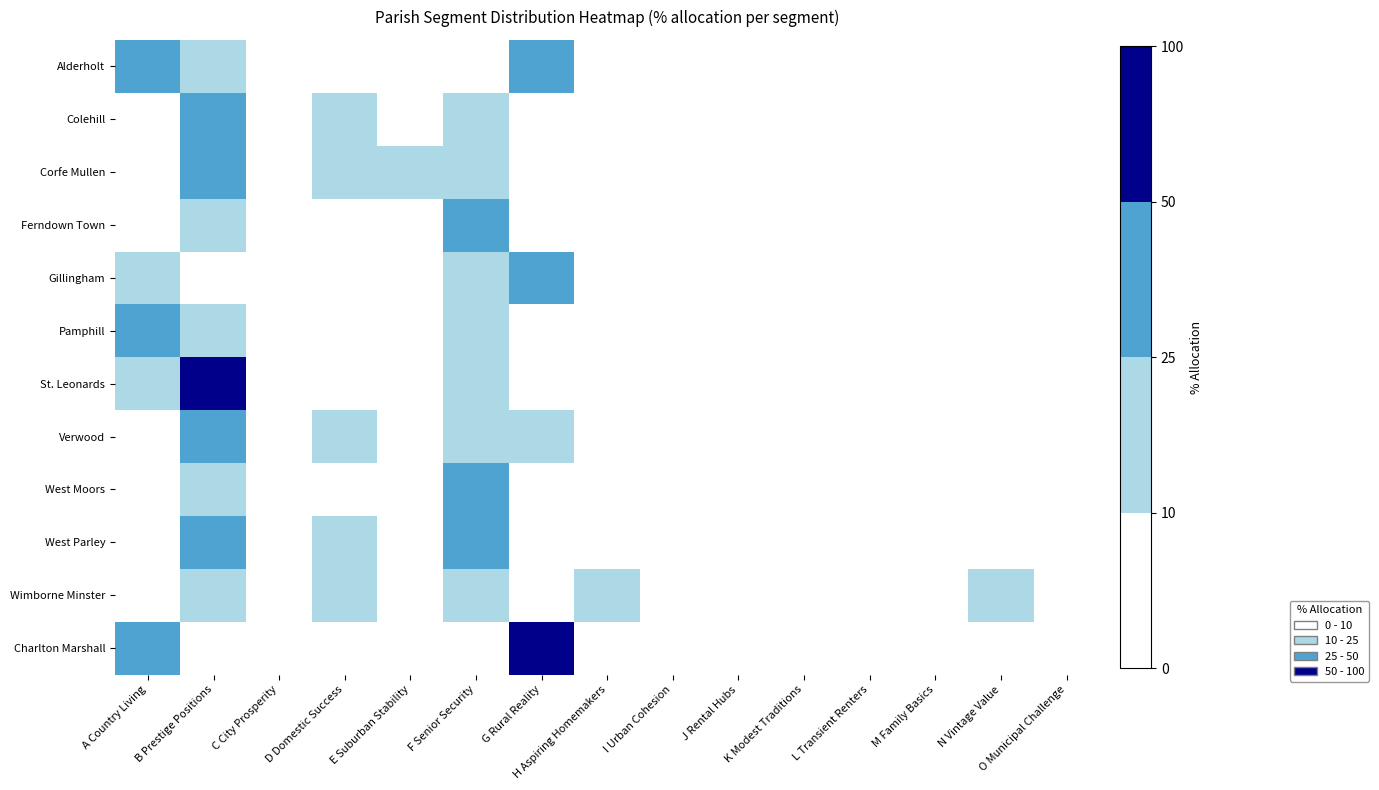

Reading right to left, transcribe all the data shown in this chart.

Alderholt: O Municipal Challenge=0.0	N Vintage Value=0.0	M Family Basics=0.0	L Transient Renters=0.0	K Modest Traditions=0.0	J Rental Hubs=0.0	I Urban Cohesion=0.0	H Aspiring Homemakers=0.7	G Rural Reality=32.3	F Senior Security=5.4	E Suburban Stability=3.8	D Domestic Success=9.0	C City Prosperity=0.0	B Prestige Positions=15.9	A Country Living=32.8
Colehill: O Municipal Challenge=0.2	N Vintage Value=1.6	M Family Basics=0.6	L Transient Renters=0.7	K Modest Traditions=0.3	J Rental Hubs=0.3	I Urban Cohesion=0.0	H Aspiring Homemakers=6.2	G Rural Reality=3.4	F Senior Security=16.9	E Suburban Stability=9.6	D Domestic Success=13.3	C City Prosperity=0.0	B Prestige Positions=39.8	A Country Living=6.0
Corfe Mullen: O Municipal Challenge=0.4	N Vintage Value=1.5	M Family Basics=2.5	L Transient Renters=0.8	K Modest Traditions=0.6	J Rental Hubs=1.2	I Urban Cohesion=0.6	H Aspiring Homemakers=9.6	G Rural Reality=1.7	F Senior Security=16.9	E Suburban Stability=16.0	D Domestic Success=15.8	C City Prosperity=0.0	B Prestige Positions=30.3	A Country Living=1.9
Ferndown Town: O Municipal Challenge=0.4	N Vintage Value=8.7	M Family Basics=4.4	L Transient Renters=1.1	K Modest Traditions=1.9	J Rental Hubs=2.0	I Urban Cohesion=0.0	H Aspiring Homemakers=5.0	G Rural Reality=2.8	F Senior Security=30.4	E Suburban Stability=7.4	D Domestic Success=9.0	C City Prosperity=0.0	B Prestige Positions=24.5	A Country Living=2.5
Gillingham: O Municipal Challenge=0.6	N Vintage Value=5.2	M Family Basics=1.1	L Transient Renters=3.5	K Modest Traditions=2.3	J Rental Hubs=2.7	I Urban Cohesion=0.0	H Aspiring Homemakers=8.1	G Rural Reality=34.4	F Senior Security=13.0	E Suburban Stability=6.2	D Domestic Success=5.7	C City Prosperity=0.0	B Prestige Positions=4.1	A Country Living=13.2
Pamphill: O Municipal Challenge=0.0	N Vintage Value=1.0	M Family Basics=1.6	L Transient Renters=0.0	K Modest Traditions=0.0	J Rental Hubs=0.0	I Urban Cohesion=0.0	H Aspiring Homemakers=1.0	G Rural Reality=9.8	F Senior Security=21.2	E Suburban Stability=6.9	D Domestic Success=9.5	C City Prosperity=0.0	B Prestige Positions=10.5	A Country Living=38.6
St. Leonards: O Municipal Challenge=0.0	N Vintage Value=0.0	M Family Basics=0.0	L Transient Renters=0.0	K Modest Traditions=0.0	J Rental Hubs=0.0	I Urban Cohesion=0.0	H Aspiring Homemakers=1.9	G Rural Reality=8.1	F Senior Security=21.3	E Suburban Stability=0.7	D Domestic Success=1.6	C City Prosperity=0.0	B Prestige Positions=54.8	A Country Living=11.6
Verwood: O Municipal Challenge=0.1	N Vintage Value=1.4	M Family Basics=4.2	L Transient Renters=1.0	K Modest Traditions=1.0	J Rental Hubs=0.0	I Urban Cohesion=0.0	H Aspiring Homemakers=8.3	G Rural Reality=10.8	F Senior Security=20.5	E Suburban Stability=6.0	D Domestic Success=12.2	C City Prosperity=0.0	B Prestige Positions=25.5	A Country Living=9.0
West Moors: O Municipal Challenge=1.3	N Vintage Value=6.8	M Family Basics=1.1	L Transient Renters=0.9	K Modest Traditions=0.2	J Rental Hubs=1.8	I Urban Cohesion=0.0	H Aspiring Homemakers=6.2	G Rural Reality=6.2	F Senior Security=44.1	E Suburban Stability=7.8	D Domestic Success=5.1	C City Prosperity=0.0	B Prestige Positions=17.3	A Country Living=1.3
West Parley: O Municipal Challenge=0.0	N Vintage Value=4.0	M Family Basics=0.0	L Transient Renters=0.1	K Modest Traditions=0.0	J Rental Hubs=0.0	I Urban Cohesion=0.0	H Aspiring Homemakers=1.1	G Rural Reality=2.8	F Senior Security=27.9	E Suburban Stability=2.5	D Domestic Success=10.9	C City Prosperity=0.0	B Prestige Positions=49.2	A Country Living=1.5
Wimborne Minster: O Municipal Challenge=0.7	N Vintage Value=17.0	M Family Basics=5.9	L Transient Renters=2.6	K Modest Traditions=3.1	J Rental Hubs=9.9	I Urban Cohesion=2.0	H Aspiring Homemakers=13.4	G Rural Reality=0.0	F Senior Security=16.9	E Suburban Stability=7.4	D Domestic Success=10.9	C City Prosperity=0.1	B Prestige Positions=10.1	A Country Living=0.0
Charlton Marshall: O Municipal Challenge=0.0	N Vintage Value=0.0	M Family Basics=0.0	L Transient Renters=0.0	K Modest Traditions=0.0	J Rental Hubs=0.0	I Urban Cohesion=0.0	H Aspiring Homemakers=1.3	G Rural Reality=51.2	F Senior Security=2.3	E Suburban Stability=0.5	D Domestic Success=2.2	C City Prosperity=0.0	B Prestige Positions=3.1	A Country Living=39.5